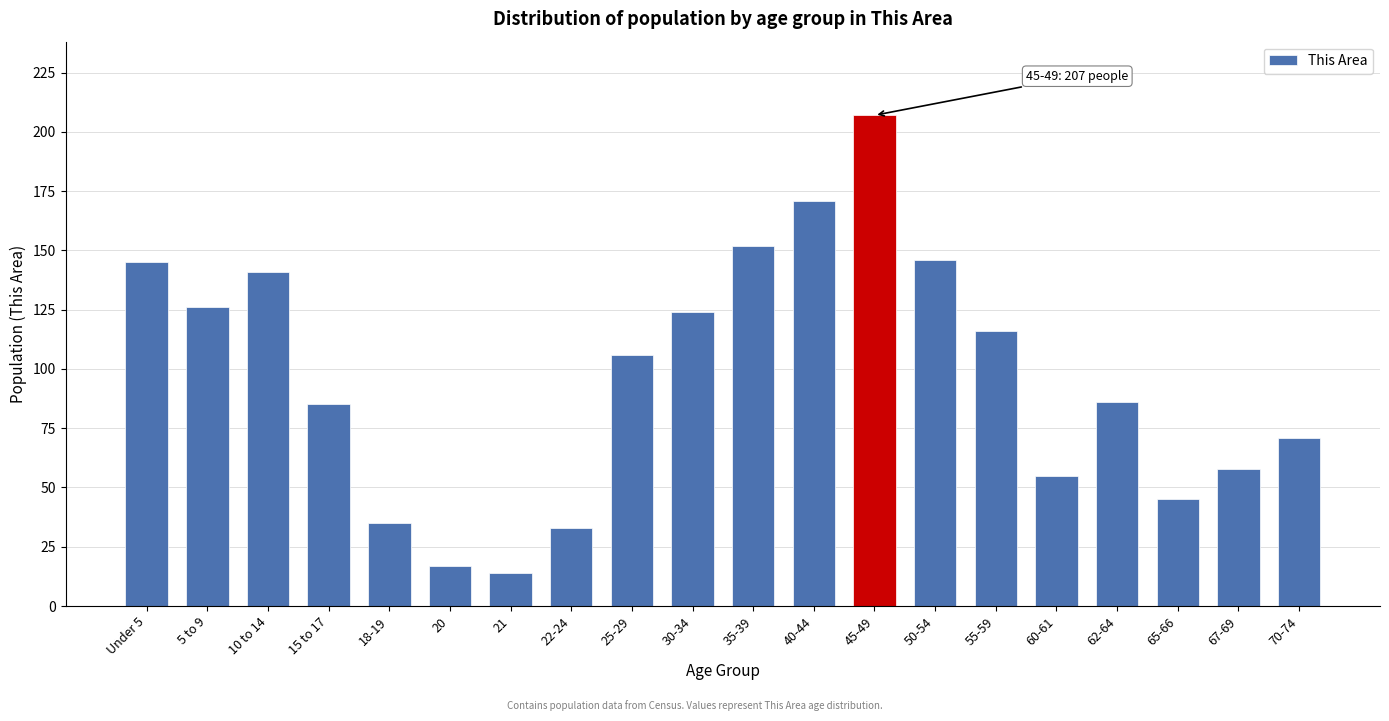

Reading left to right, transcribe all the data shown in this chart.

145	126	141	85	35	17	14	33	106	124	152	171	207	146	116	55	86	45	58	71